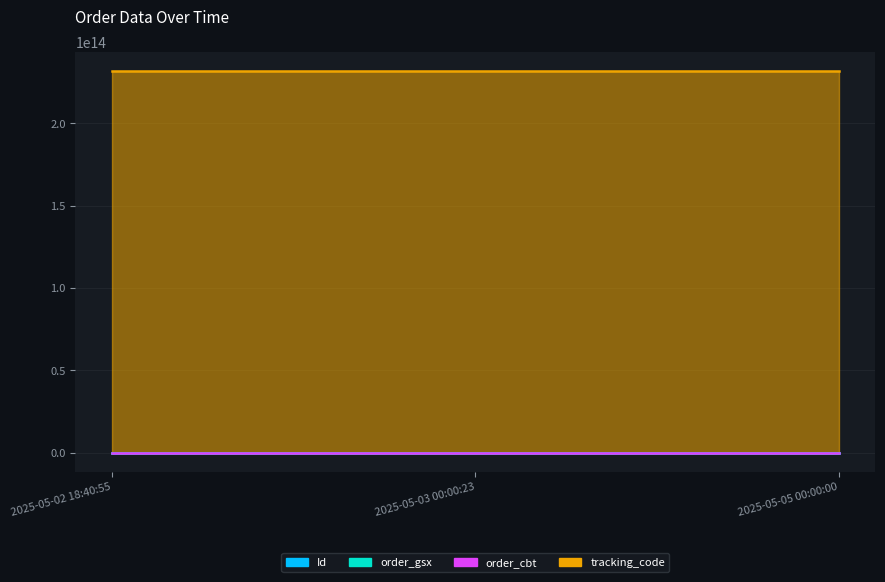

List the labels in order of order_cbt value, largest first.

2025-05-02 18:40:55, 2025-05-03 00:00:23, 2025-05-05 00:00:00